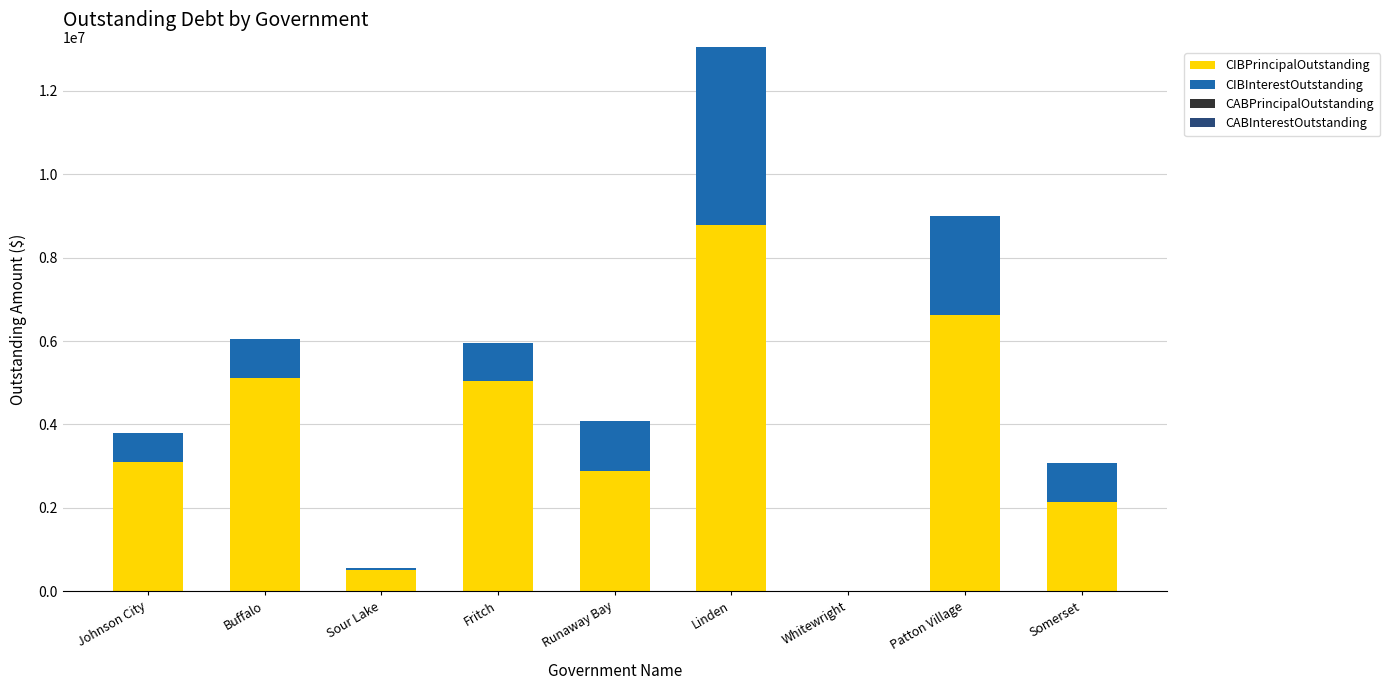

The CIBPrincipalOutstanding series shows -5470462.7 at Whitewright. True or false?

False